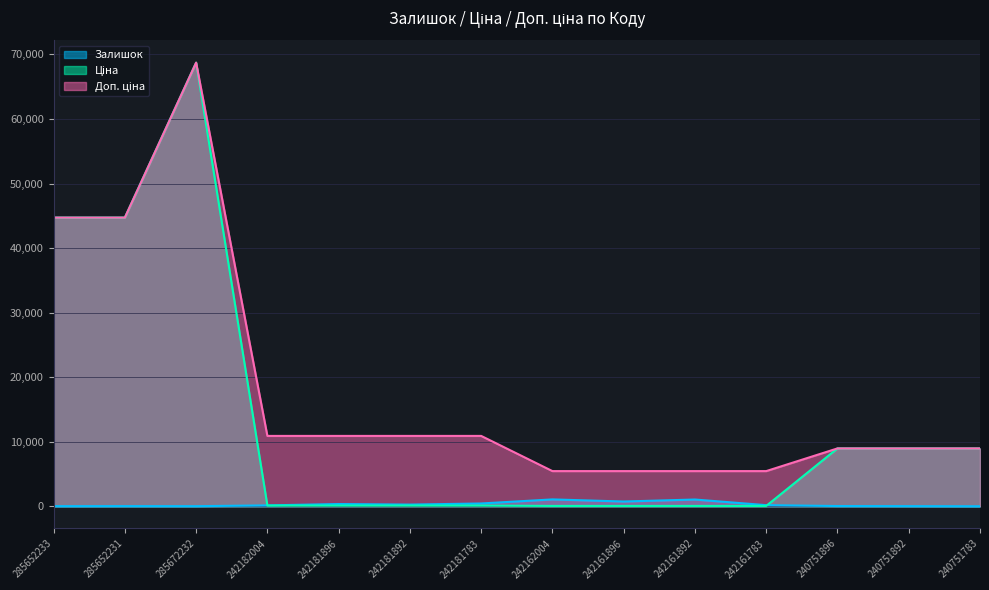

The Ціна series shows 86.9 at 242161783. True or false?

False